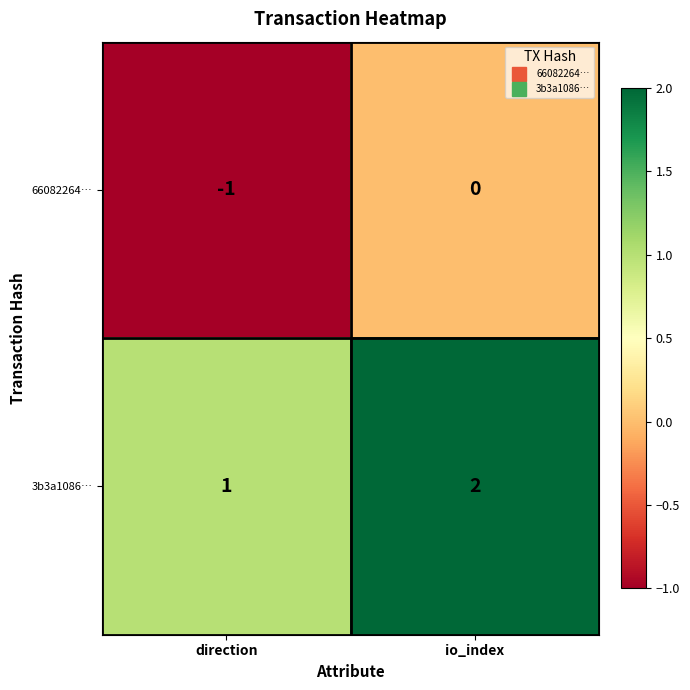

Which series has the largest total across all categories?

3b3a1086…